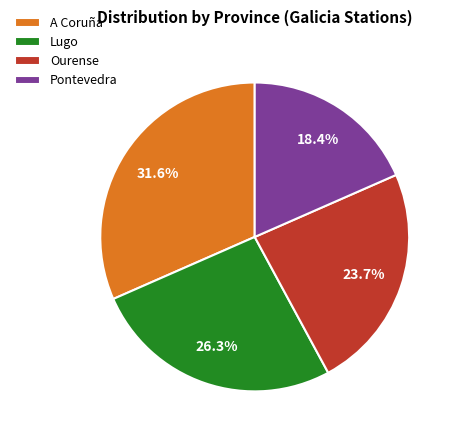

Between A Coruña and Lugo, which is larger?

A Coruña